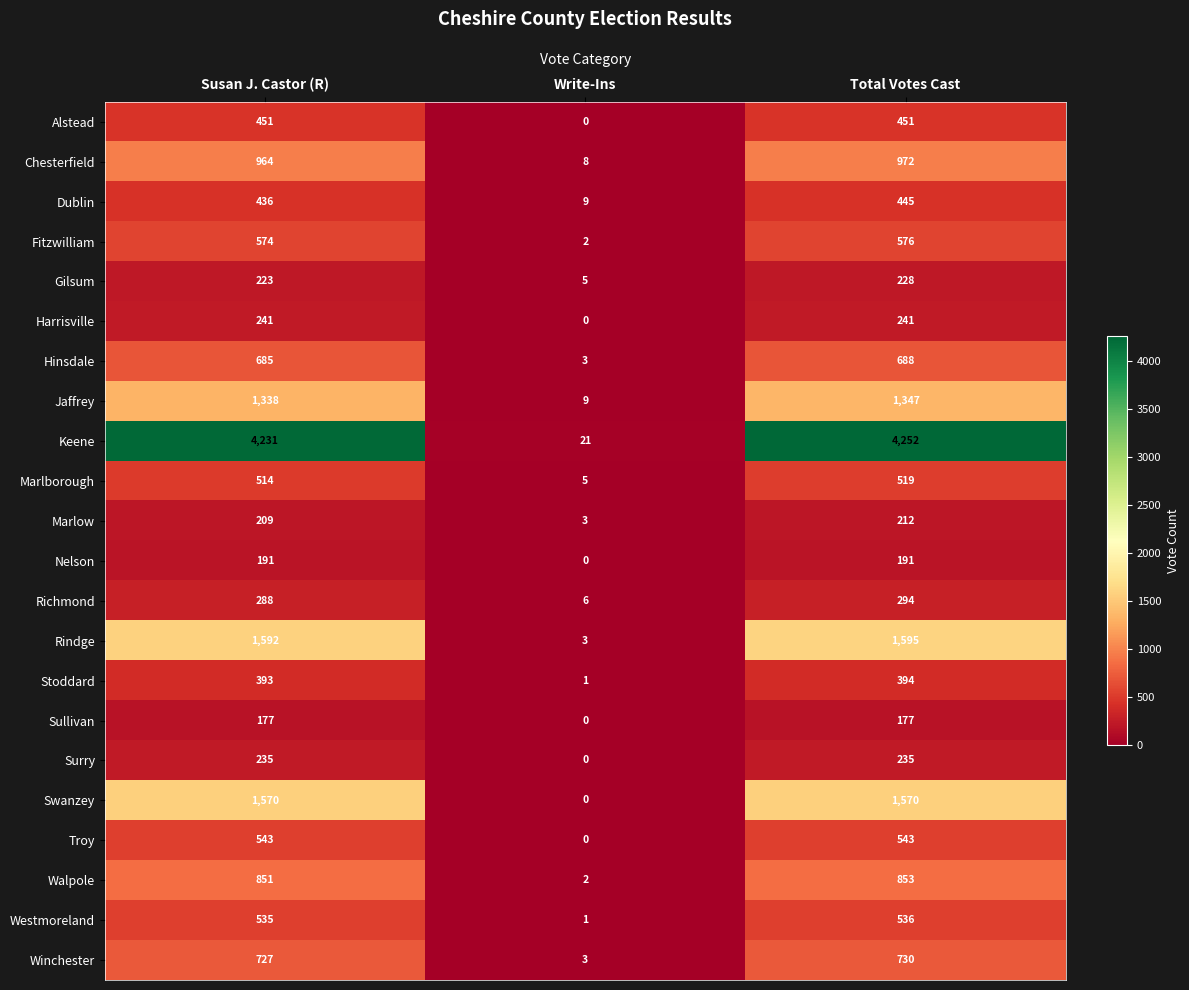

What is the total value across all series at Write-Ins?

81